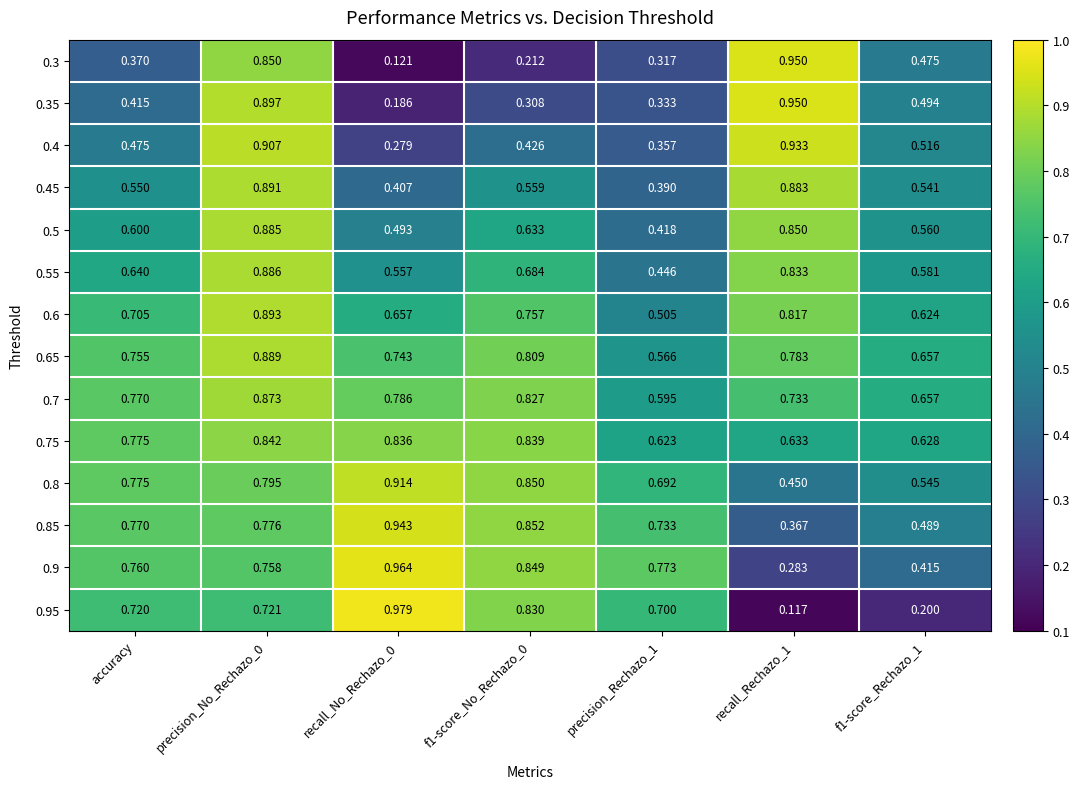

At how many categories does at least one series exceed 0?

7